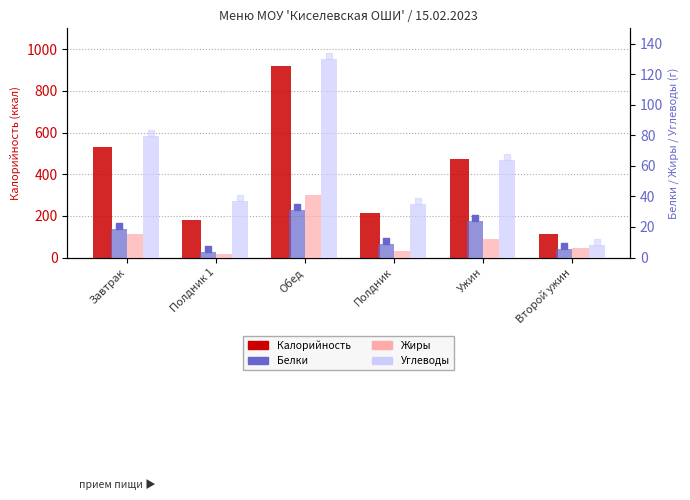

Is the value of Жиры at Полдник greater than the value of Калорийность at Полдник?

No